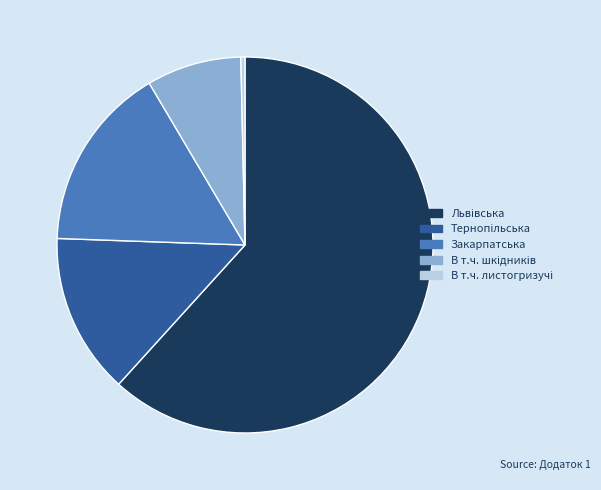

How many segments does this pie chart have?

5